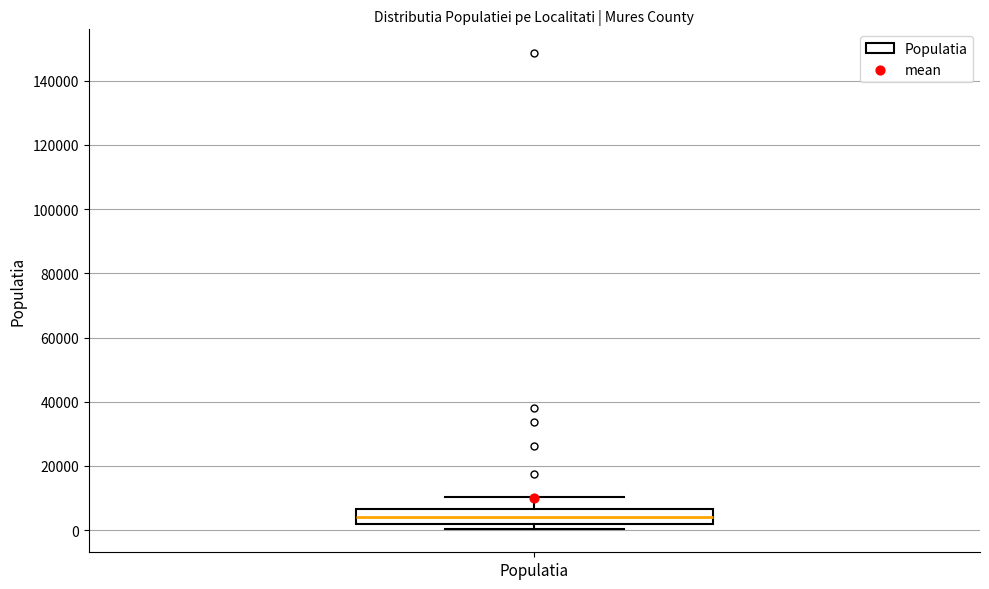

Where does the median line of the box for Populatia sit on the y-axis? The values are not printed on the chart, so give them approximately, as read against the axis.

4000